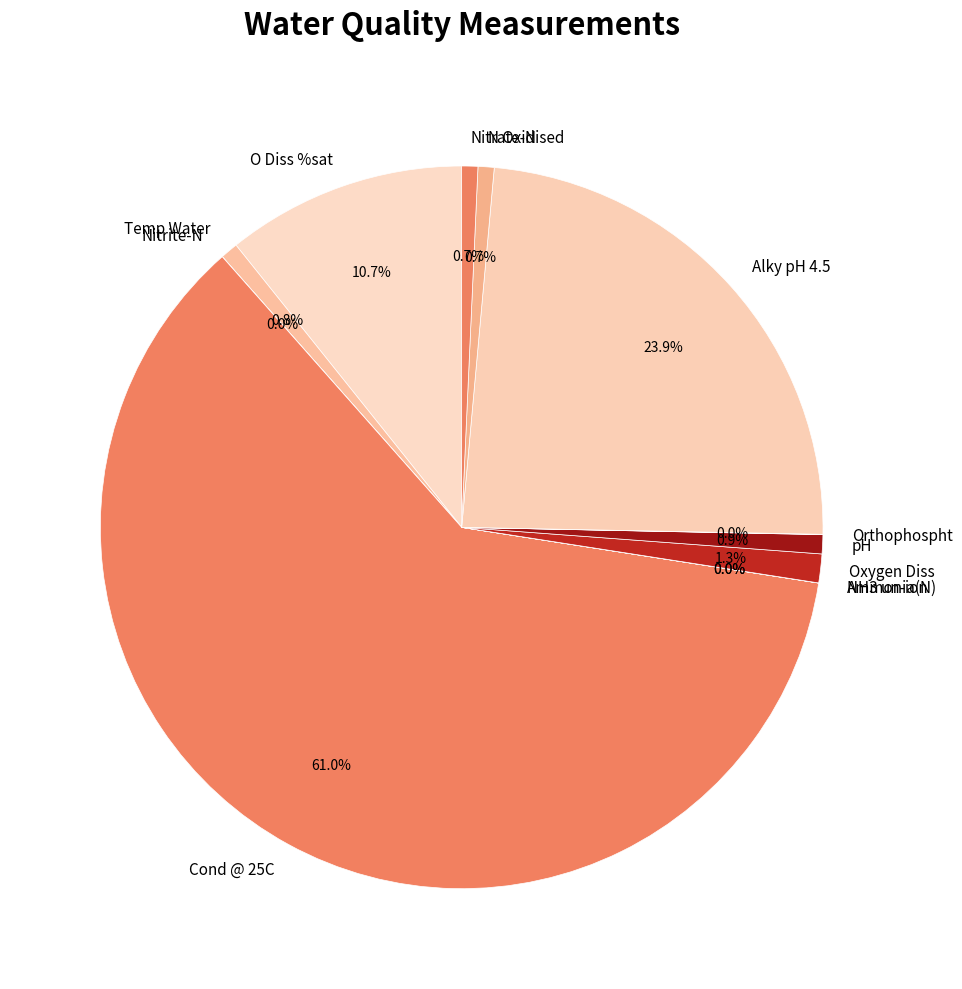

To the nearest percent, what portion does Nitrate-N represent?

1%